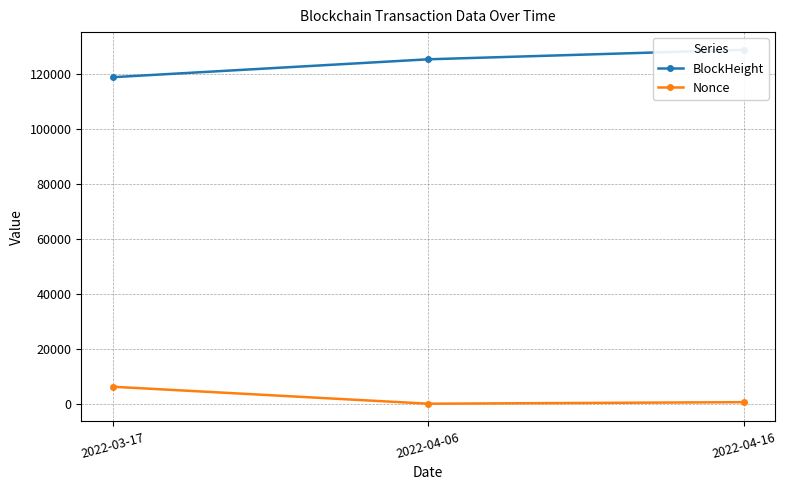

List the series in order of their peak value, highest first.

BlockHeight, Nonce